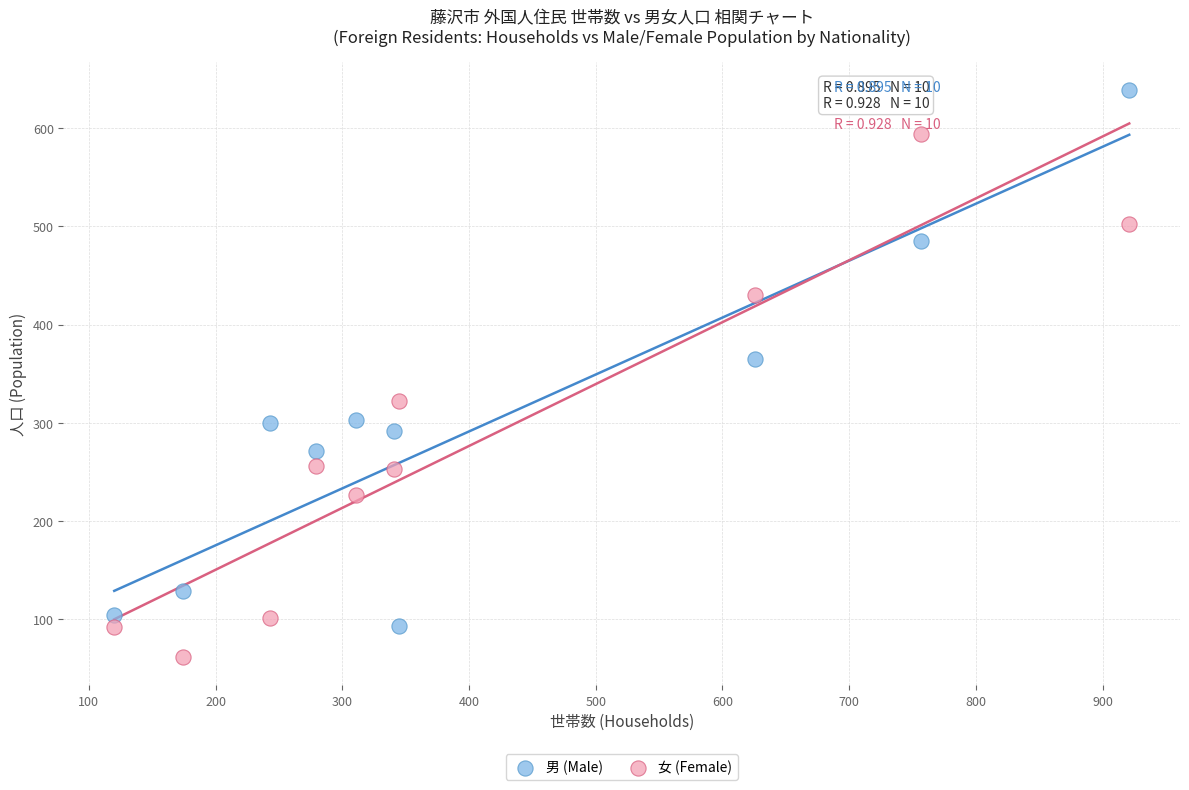

Across all data points, what is the range of Y values (max minus min)?

577